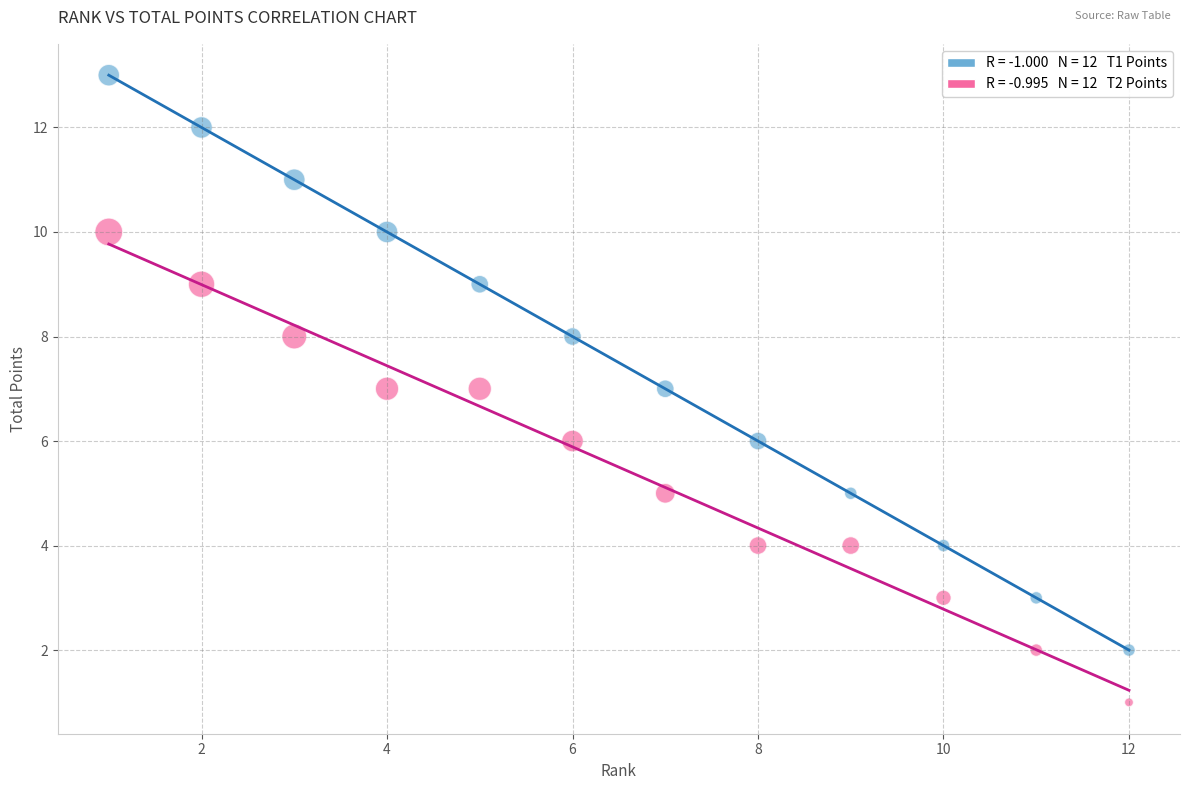

Across all data points, what is the range of Y values (max minus min)?

12